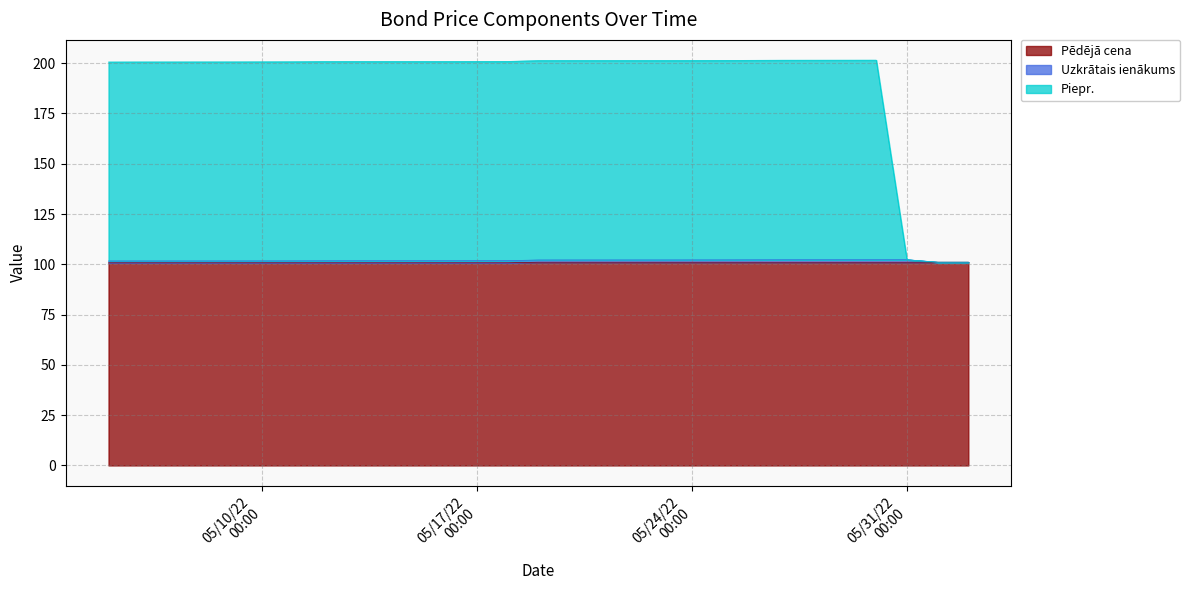

What is the label of the 14th point from the left?

2022-05-13